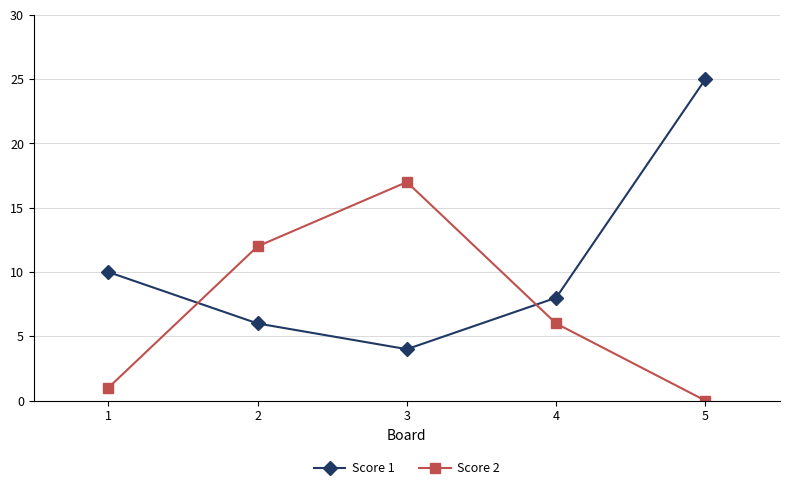

Which series has the widest spread of values?

Score 1